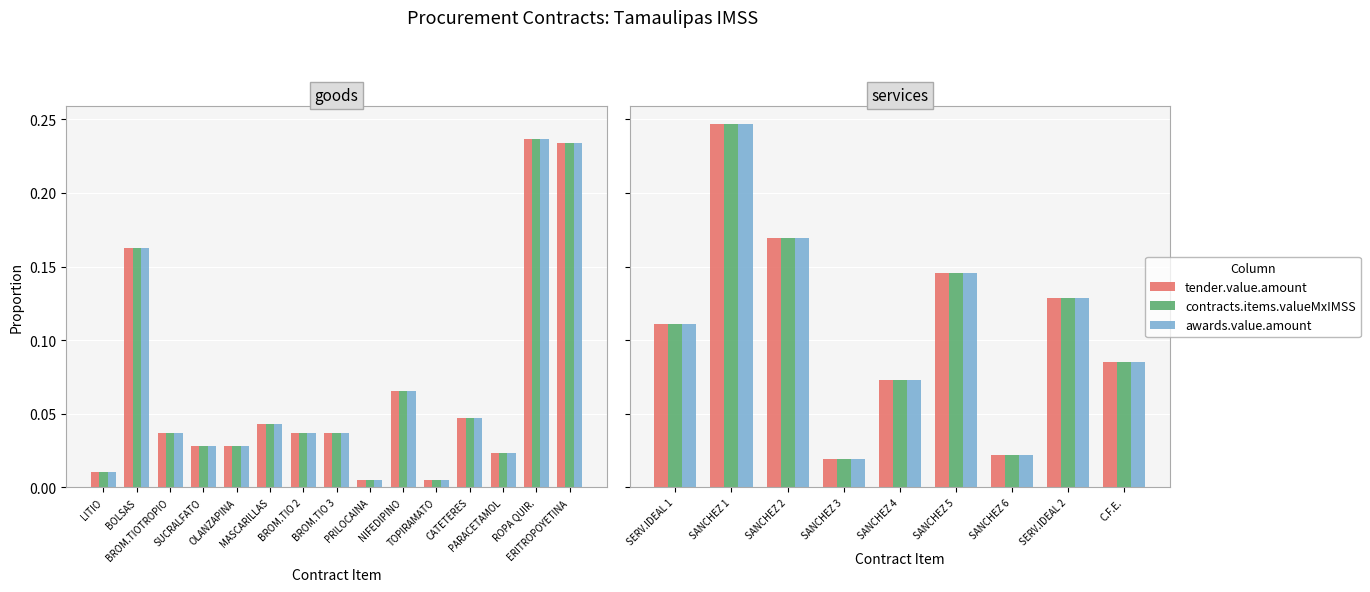

True or false: tender.value.amount has a value of 0.1 at C.F.E..

False